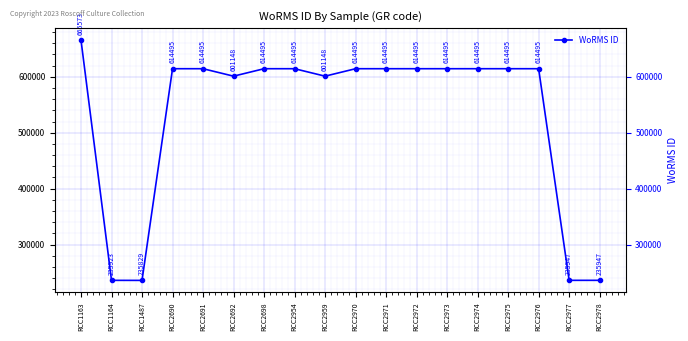

List the labels in order of value, smallest first.

RCC1487, RCC1164, RCC2977, RCC2978, RCC2692, RCC2959, RCC2690, RCC2691, RCC2698, RCC2954, RCC2970, RCC2971, RCC2972, RCC2973, RCC2974, RCC2975, RCC2976, RCC1163